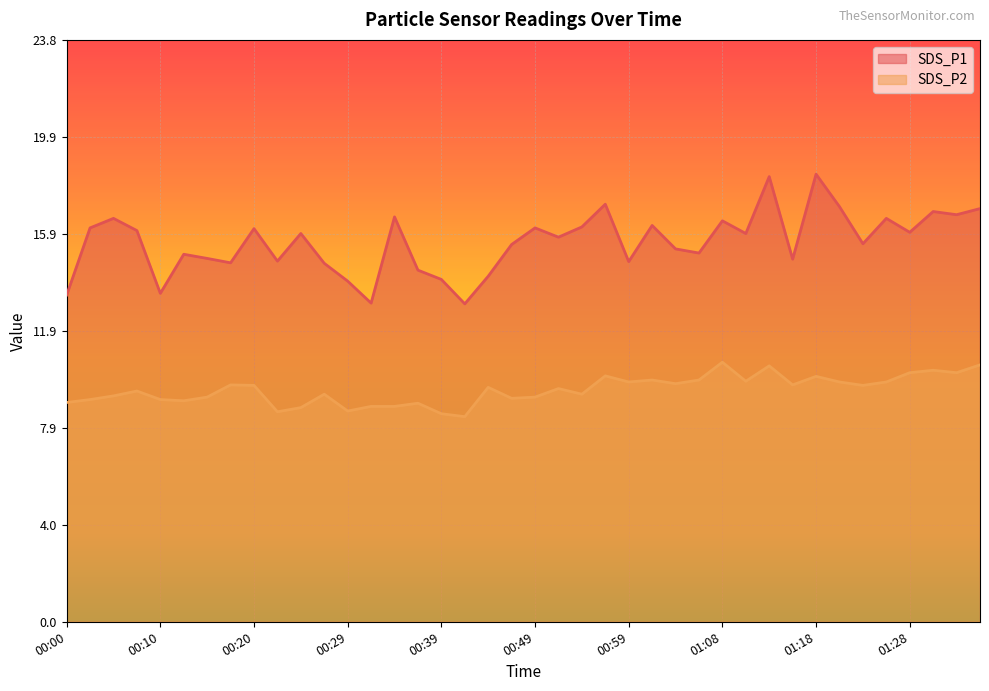

True or false: SDS_P2 and SDS_P1 cross at least once.

False